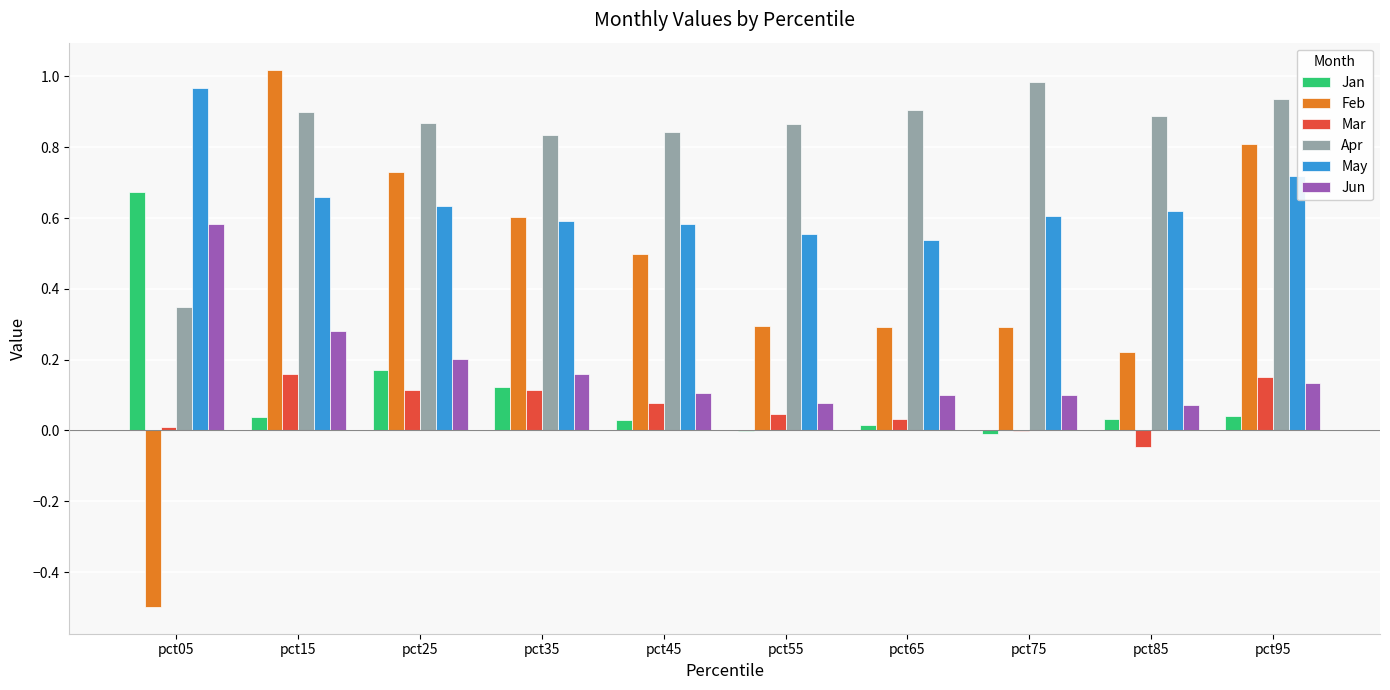

Which series has the largest total across all categories?

Apr